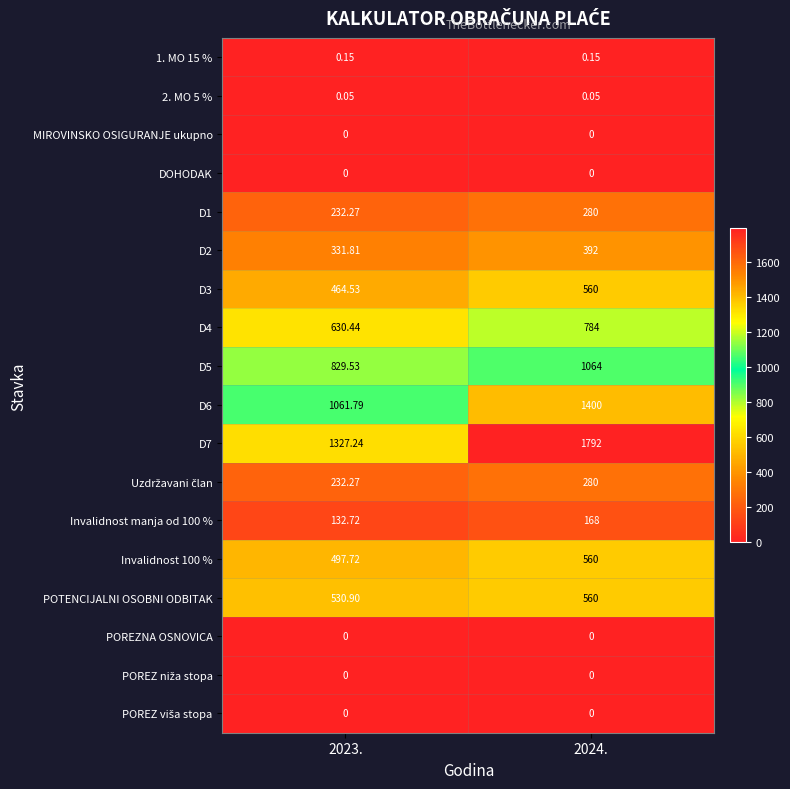

List the series in order of their peak value, highest first.

D7, D6, D5, D4, D3, Invalidnost 100 %, POTENCIJALNI OSOBNI ODBITAK, D2, D1, Uzdržavani član, Invalidnost manja od 100 %, 1. MO 15 %, 2. MO 5 %, MIROVINSKO OSIGURANJE ukupno, DOHODAK, POREZNA OSNOVICA, POREZ niža stopa, POREZ viša stopa